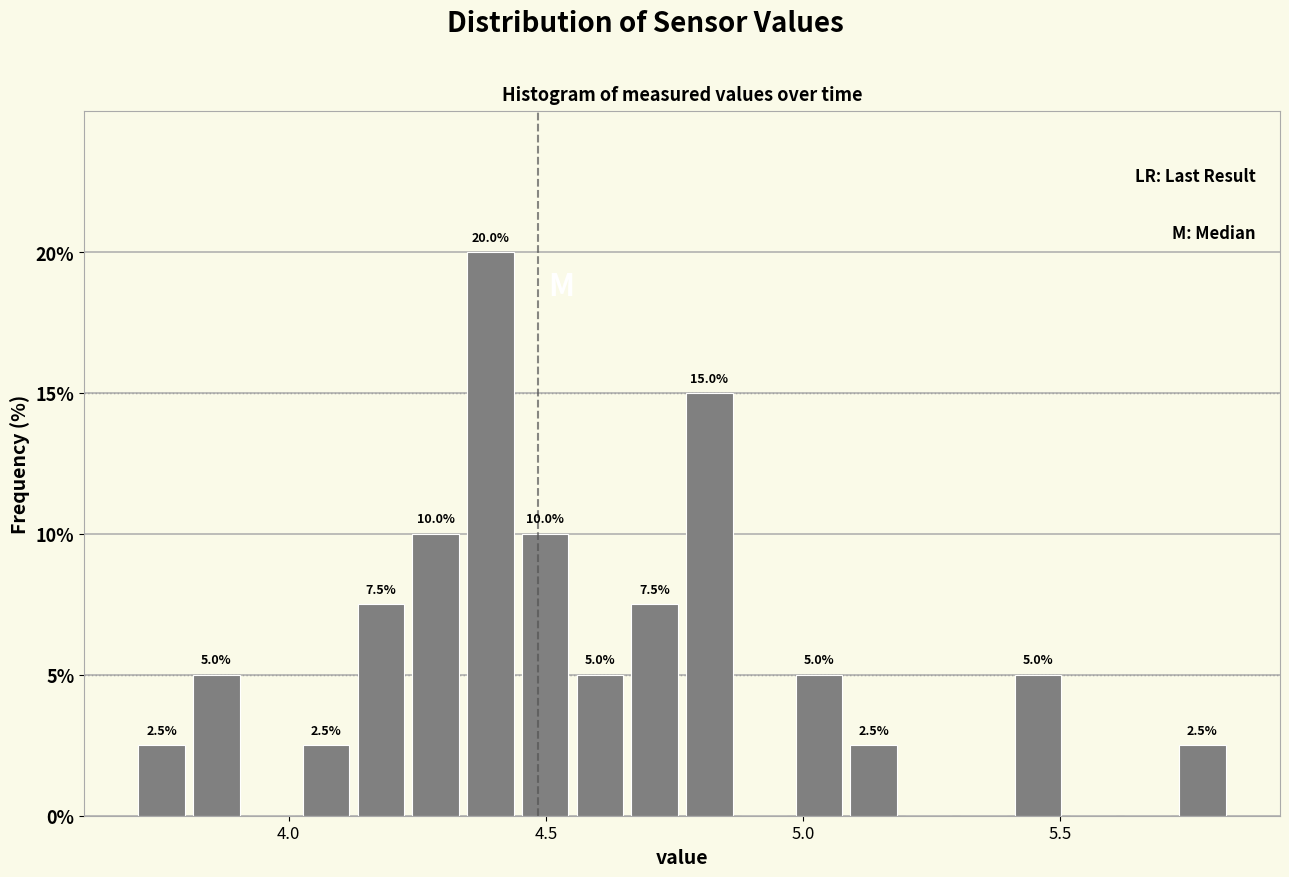

Read against the x-axis, roughly where is the centre of the tallest bar?

4.40